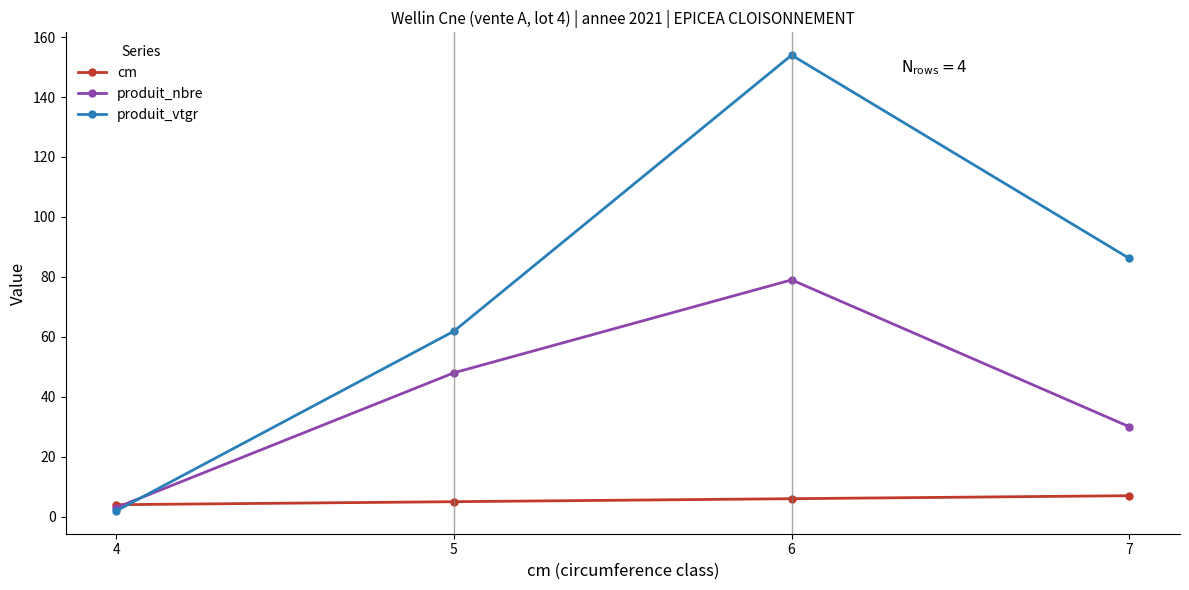

Rank the series by their average value, from highest to lowest.

produit_vtgr, produit_nbre, cm